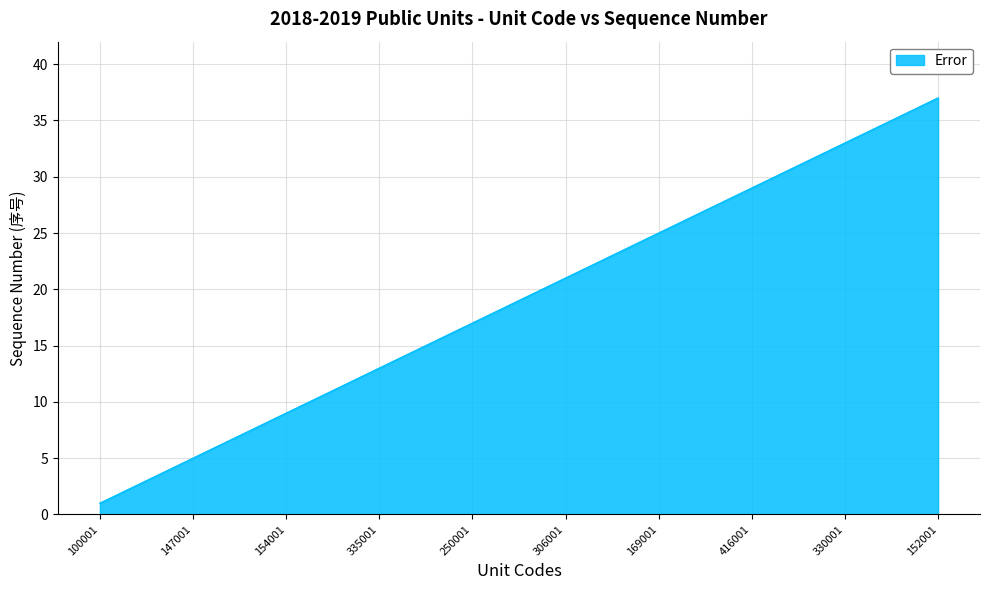

What is the maximum value shown in the chart?

37